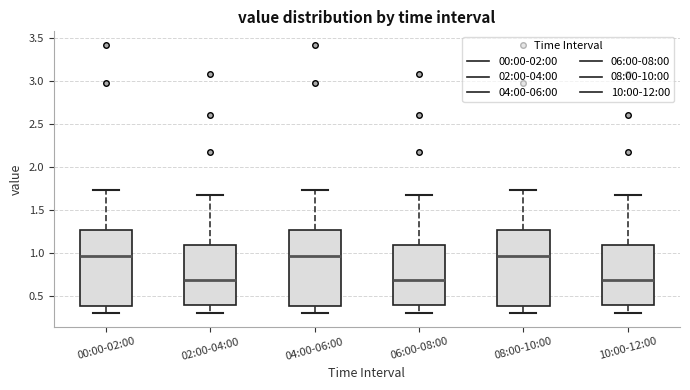

Where is the upper edge of the box for 06:00-08:00 on the y-axis? The values are not printed on the chart, so give them approximately, as read against the axis.

1.10